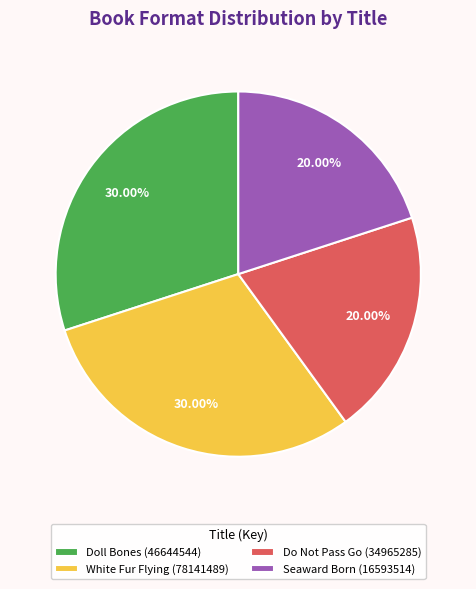

True or false: Doll Bones (46644544) accounts for 24% of the total.

False